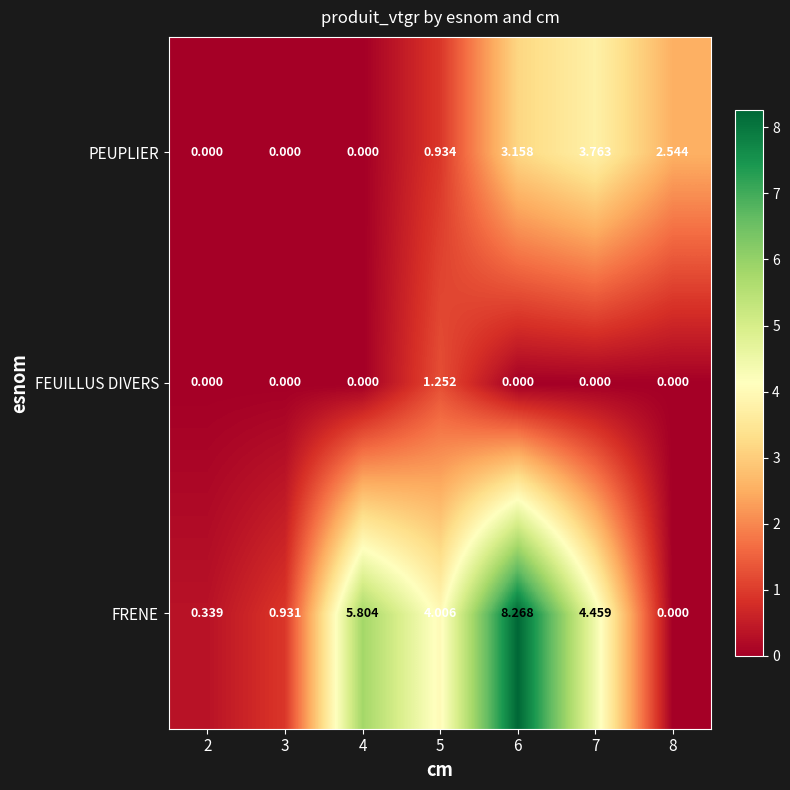

Rank the series at 7 from highest to lowest value.

FRENE, PEUPLIER, FEUILLUS DIVERS